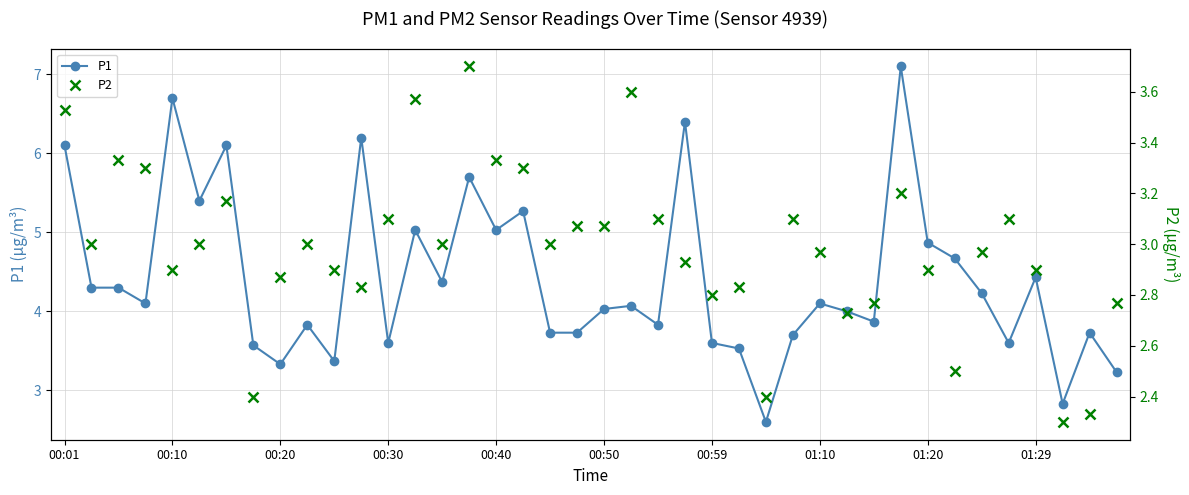

True or false: P1 and P2 cross at least once.

False